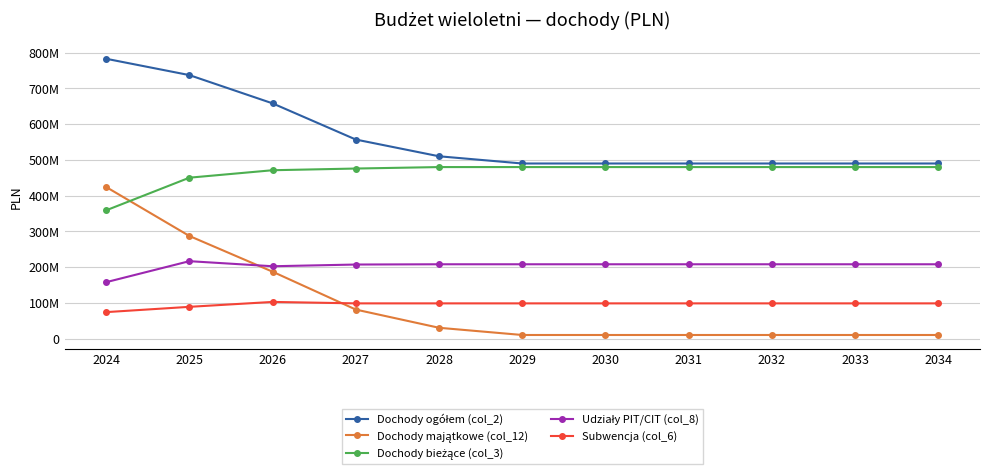

What is the maximum value for Subwencja (col_6)?

102503301.0